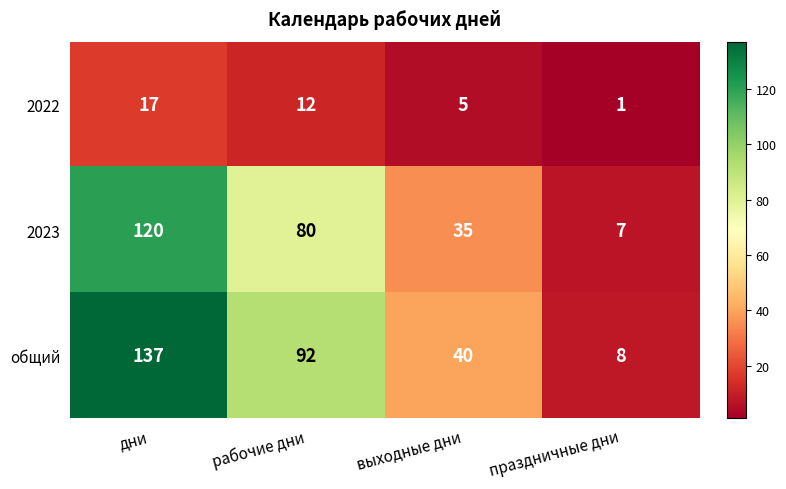

At which category is the sum across all series the highest?

дни